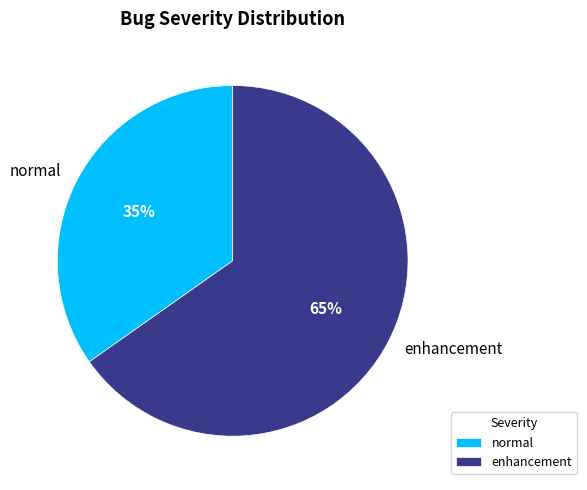

Count the number of slices in the pie.

2